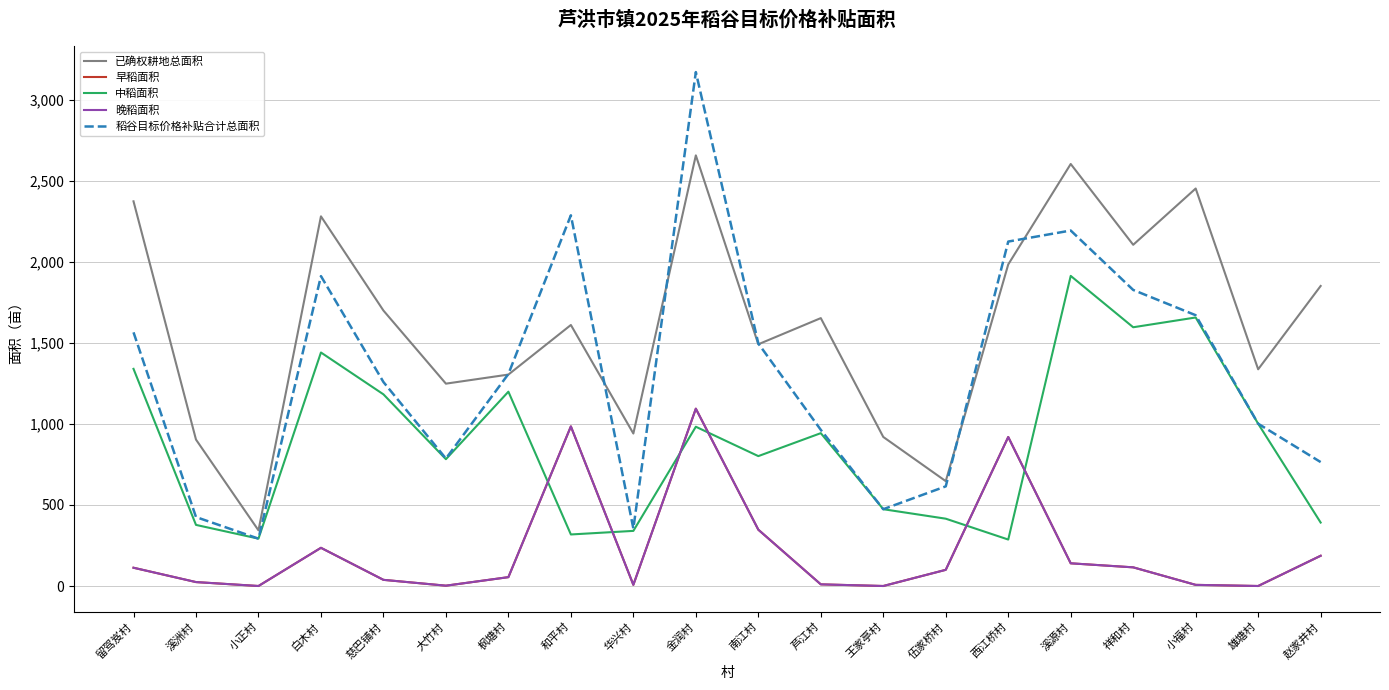

List the labels in order of 晚稻面积 value, largest first.

金润村, 和平村, 西江桥村, 南江村, 白木村, 赵家井村, 溪源村, 祥和村, 留驾岌村, 伍家桥村, 枫塘村, 慈巴铺村, 溪洲村, 芦江村, 华兴村, 小福村, 大竹村, 小正村, 王家亭村, 雄塘村